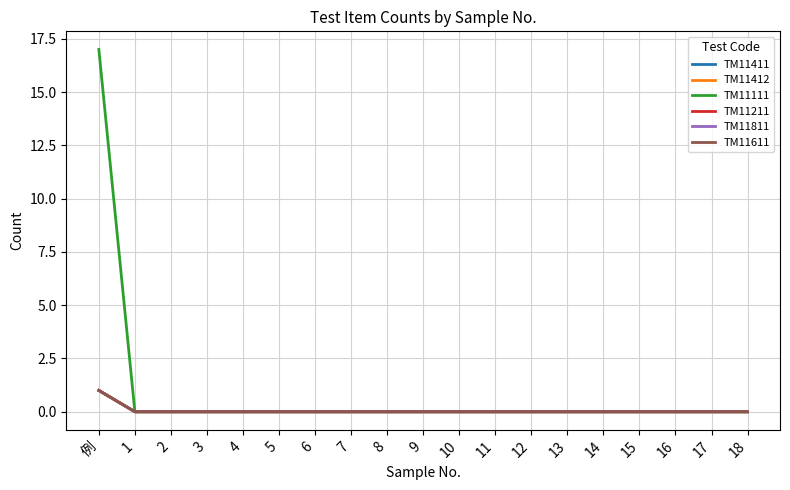

What position from the right is 5?

14